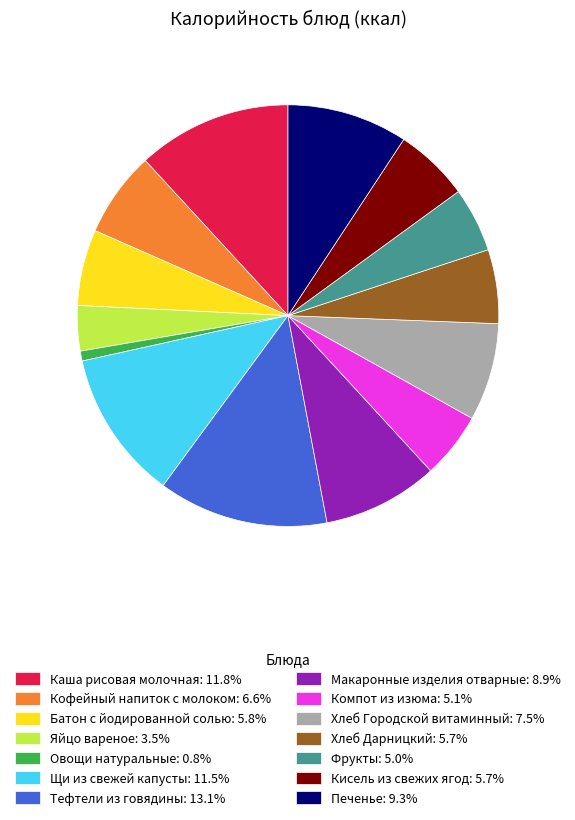

Which has a higher value, Каша рисовая молочная or Фрукты?

Каша рисовая молочная